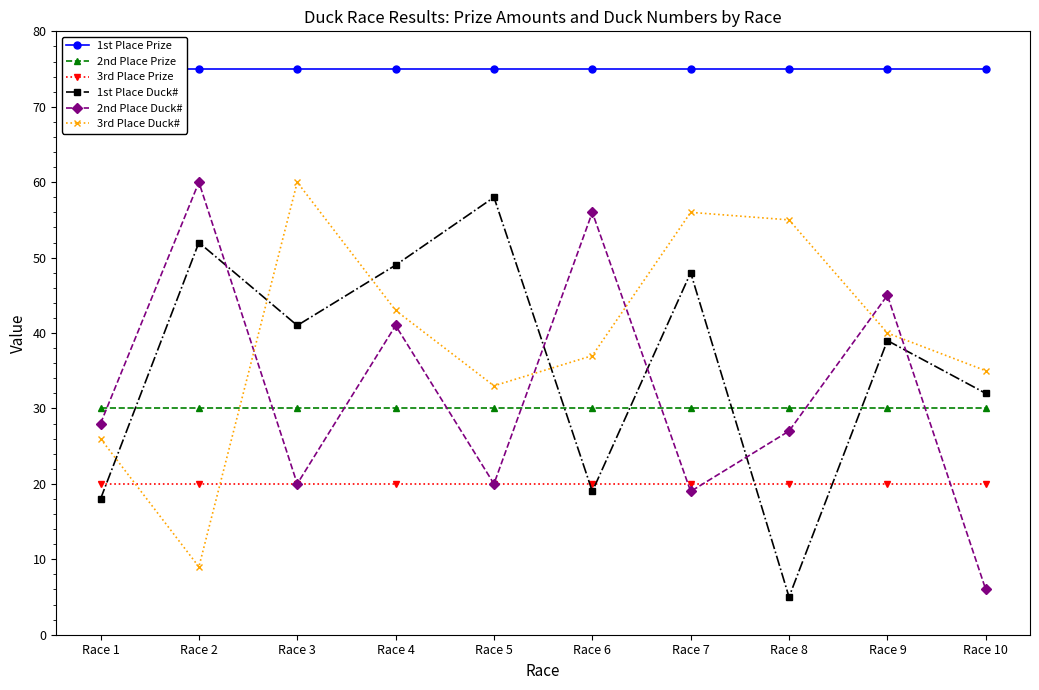

The 3rd Place Duck# series shows 89 at Race 8. True or false?

False